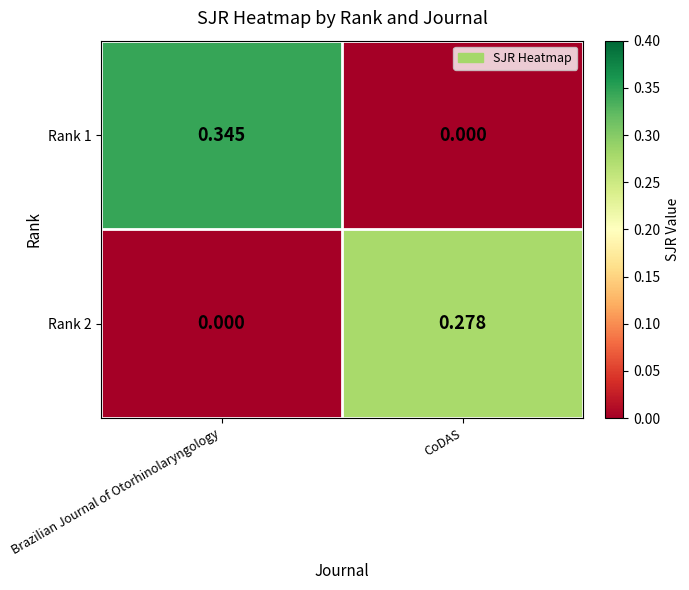

At which label is Rank 2 closest to 0?

Brazilian Journal of Otorhinolaryngology